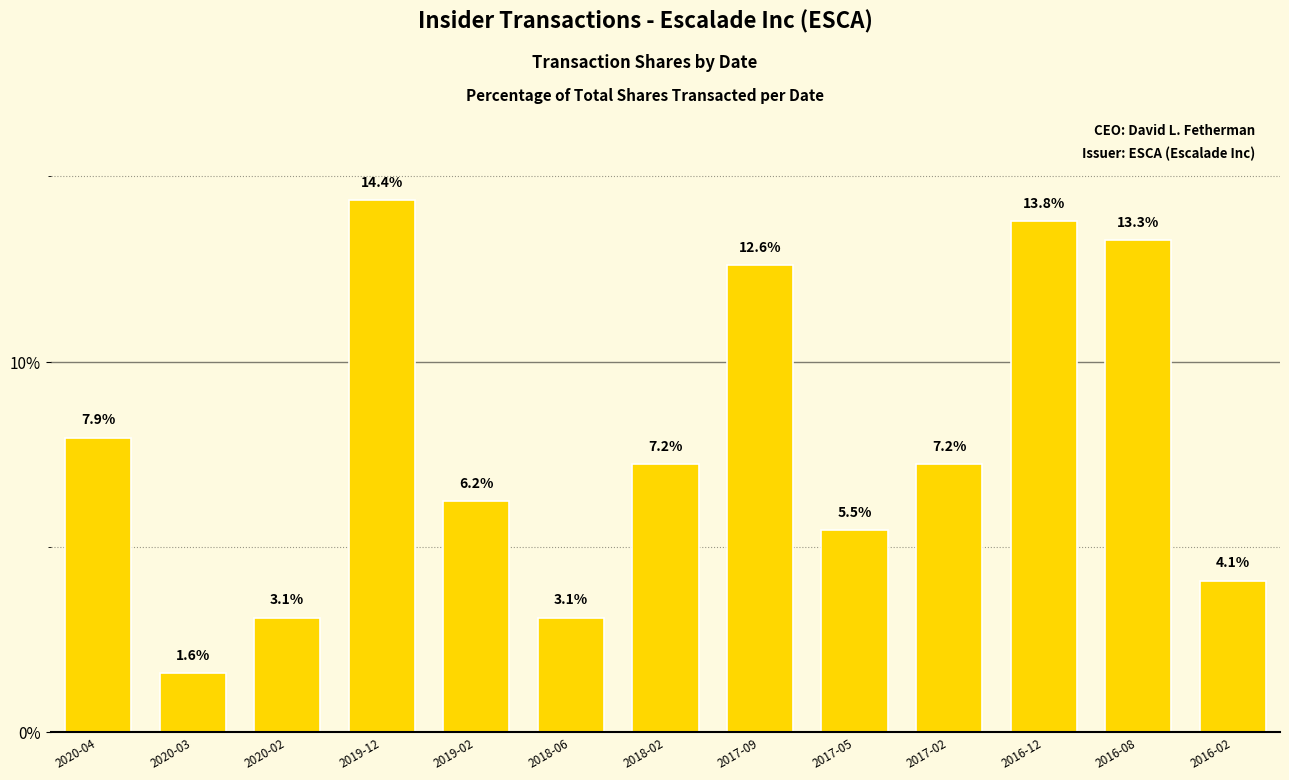

Reading left to right, extract all data points from this chart.

7.9	1.6	3.1	14.4	6.2	3.1	7.2	12.6	5.5	7.2	13.8	13.3	4.1